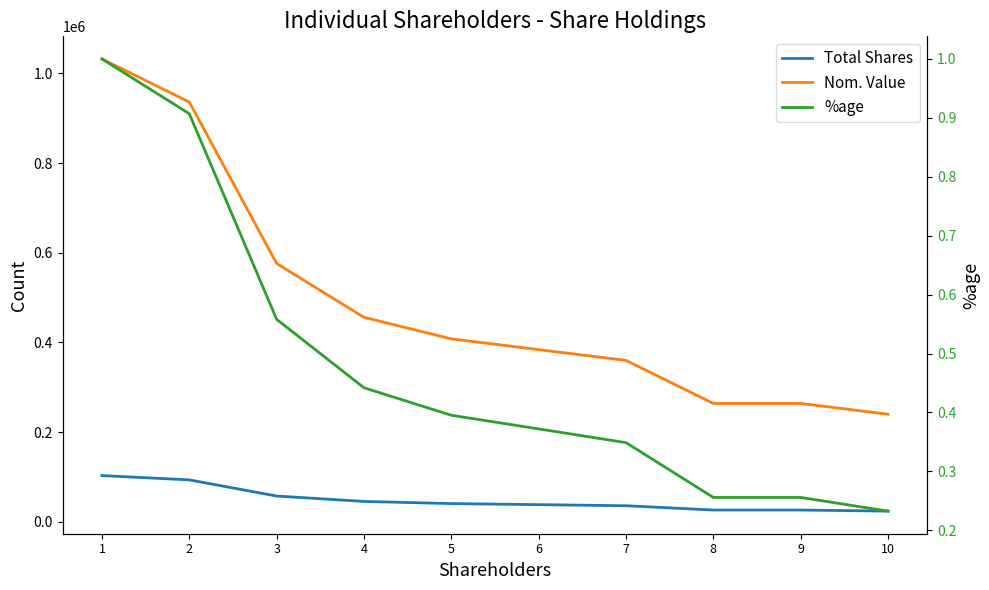

True or false: Total Shares and Nom. Value cross at least once.

False